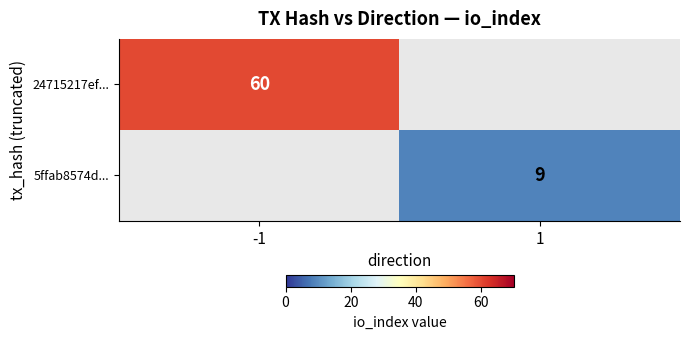

True or false: 24715217ef... has a value of 91 at -1.

False